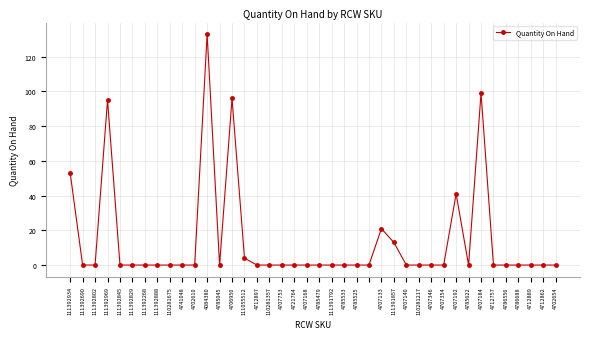

What is the average value?

14